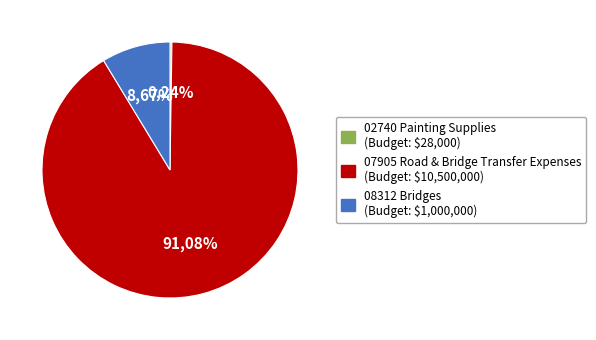

What is the ratio of the value at 08312 Bridges to the value at 07905 Road & Bridge Transfer Expenses?

0.1